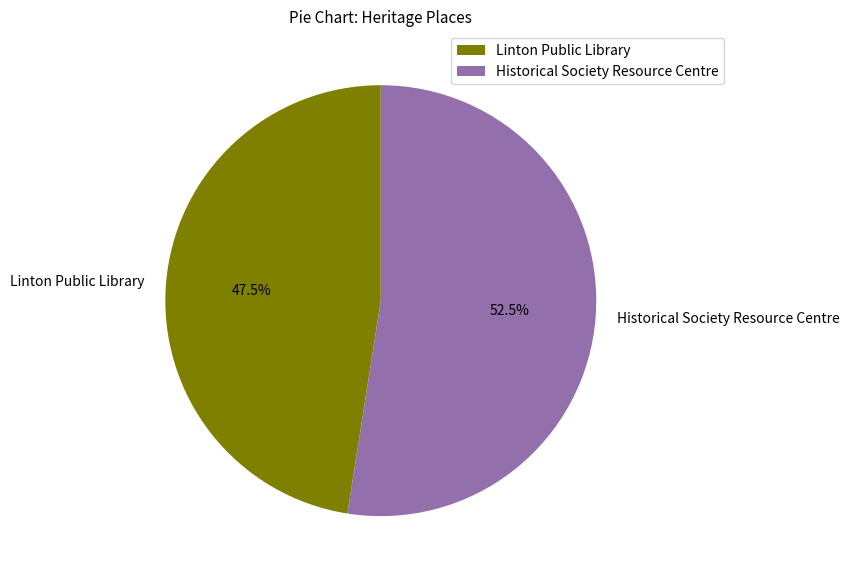

What is the smallest slice in the pie chart?

Linton Public Library